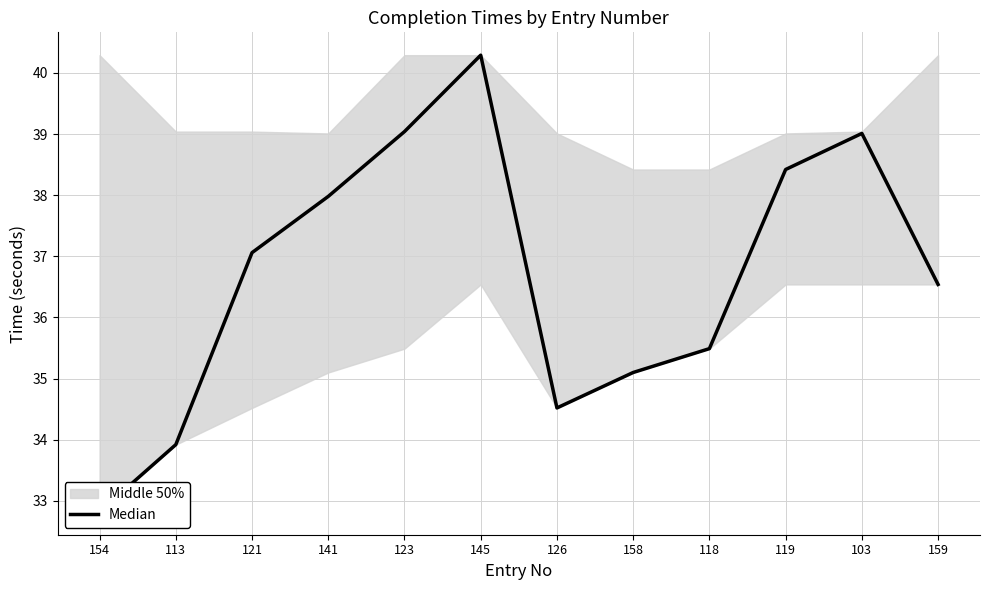

True or false: the data shows 39.0 at 103.

True